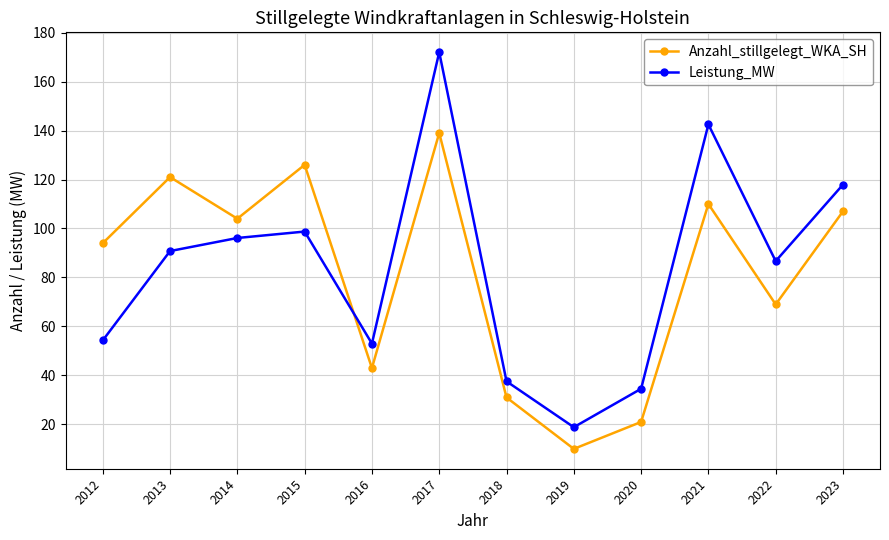

Which category has the lowest value in the Anzahl_stillgelegt_WKA_SH series?

2019